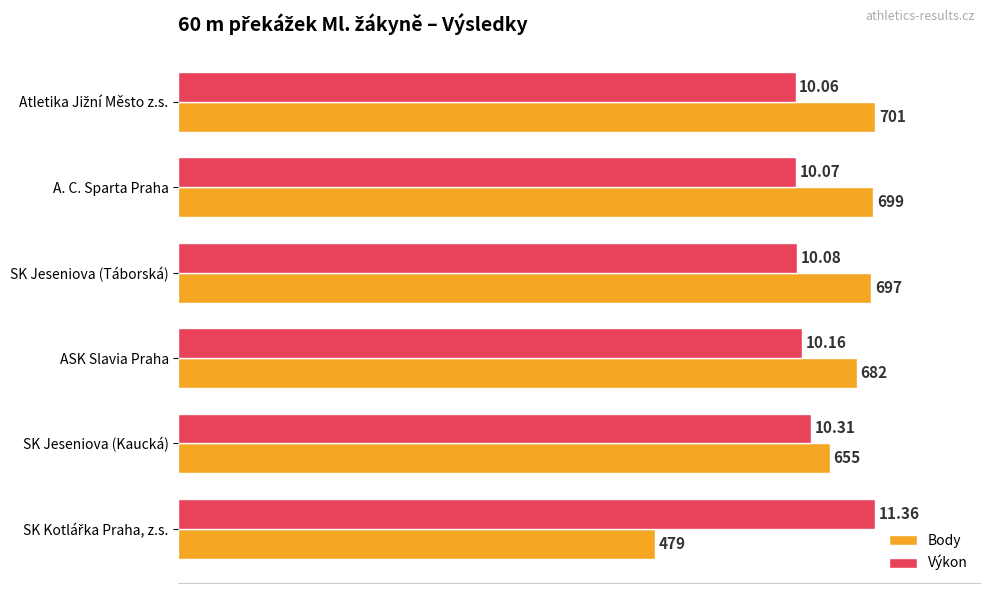

What are all the series names shown in the legend?

Body, Výkon